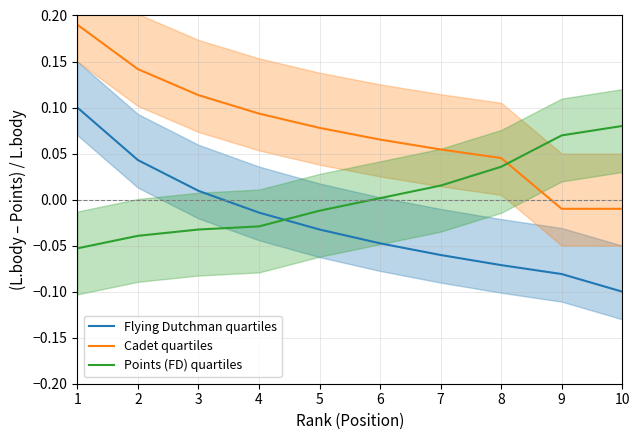

Rank the series by their average value, from lowest to highest.

Flying Dutchman quartiles, Points (FD) quartiles, Cadet quartiles